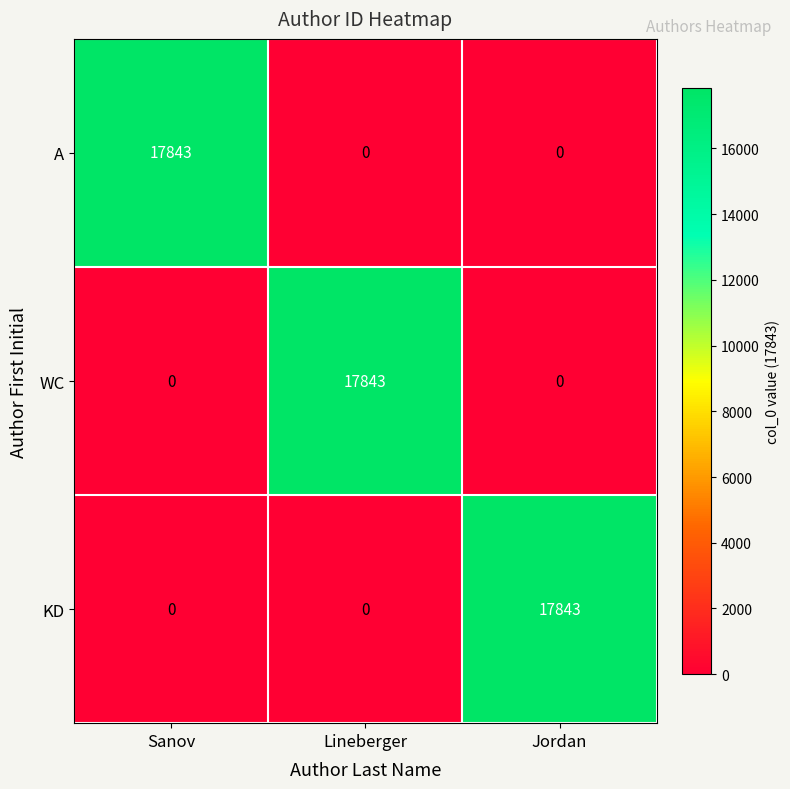

How many KD values are between 0 and 17843?

3